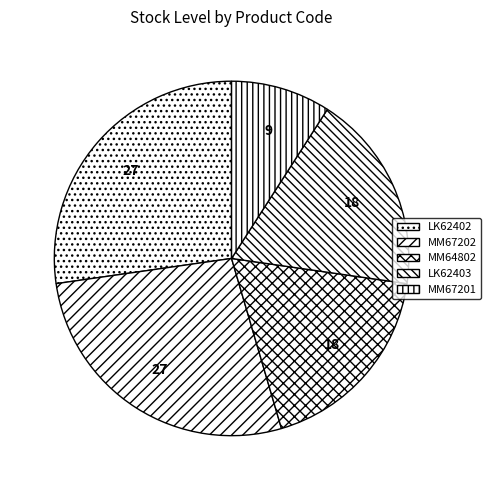

What is the smallest slice in the pie chart?

MM67201